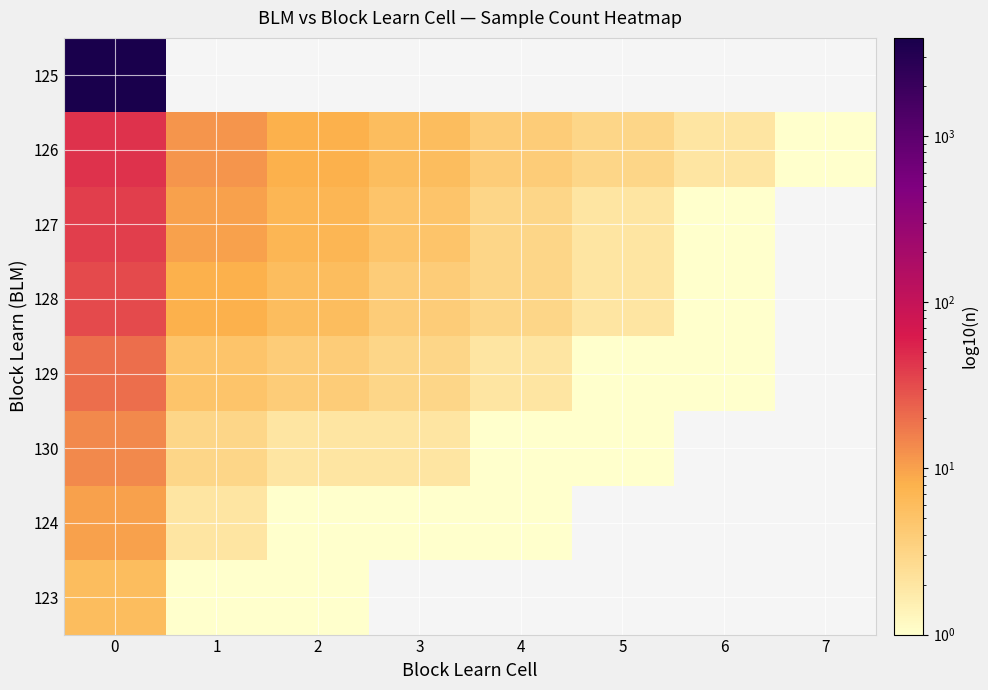

Which series has the widest spread of values?

126